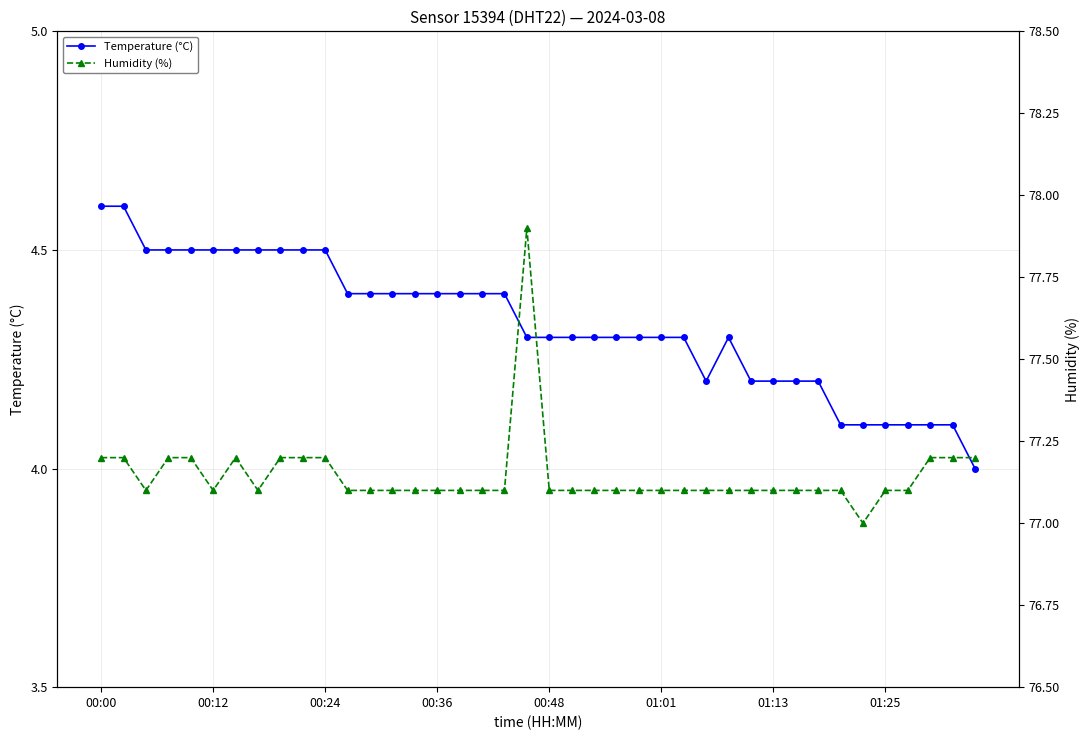

What is the highest value of the Temperature (°C) series?

4.6